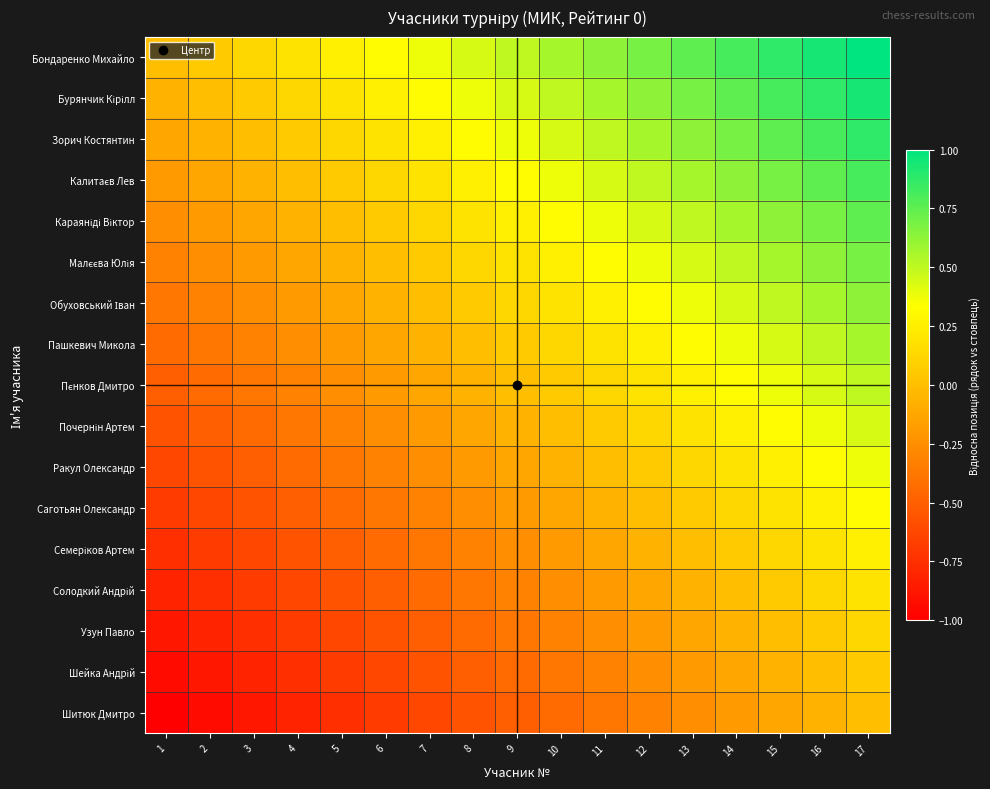

At 12, list the series in order from smallest to largest.

Шитюк Дмитро, Шейка Андрій, Узун Павло, Солодкий Андрій, Семеріков Артем, Саготьян Олександр, Ракул Олександр, Почернін Артем, Пєнков Дмитро, Пашкевич Микола, Обуховський Іван, Малєєва Юлія, Караяніді Віктор, Калитаєв Лев, Зорич Костянтин, Бурянчик Кірілл, Бондаренко Михайло